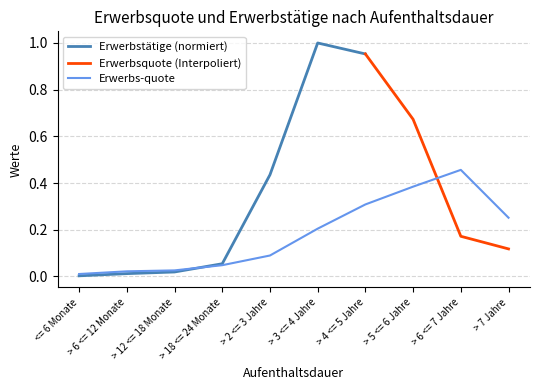

True or false: Erwerbs-quote has a value of 0.0 at <= 6 Monate.

True